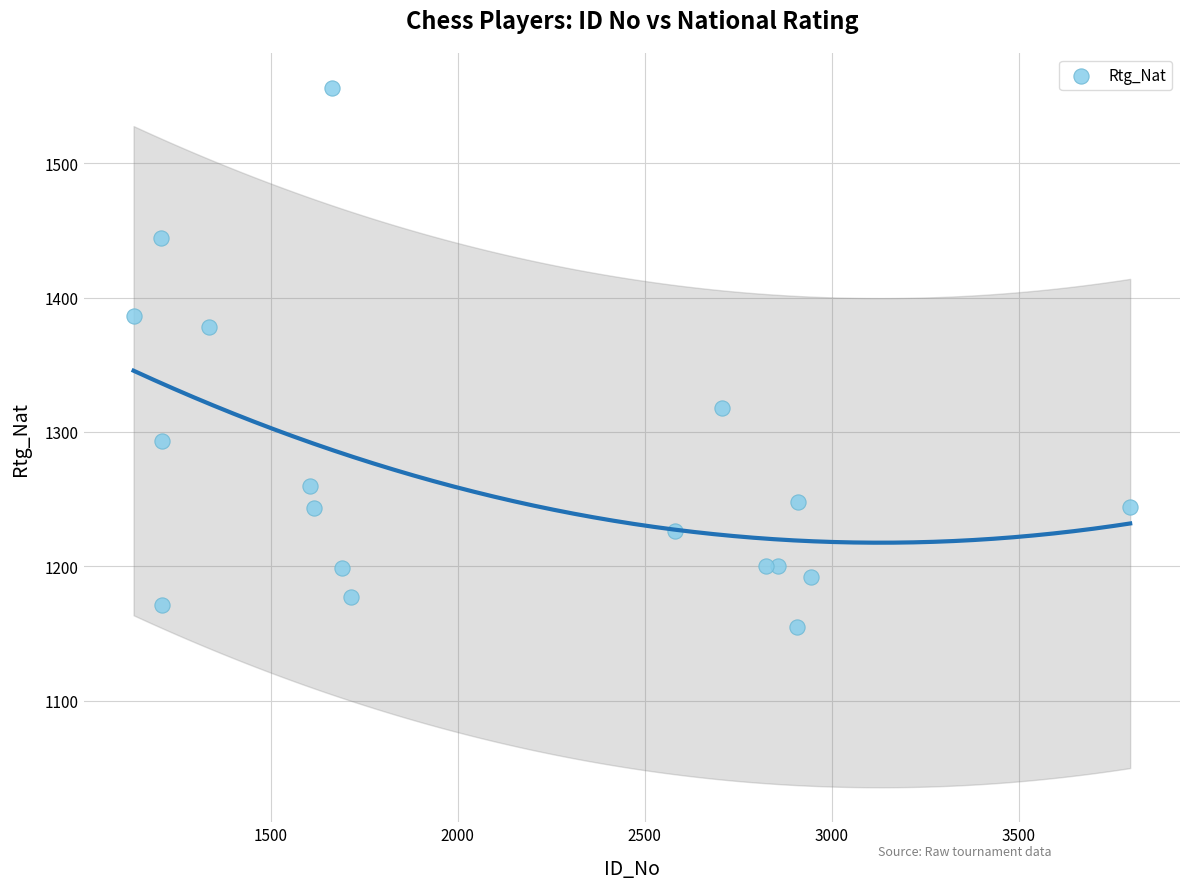

What Y value in the scatter plot is closest to 1355?

1378